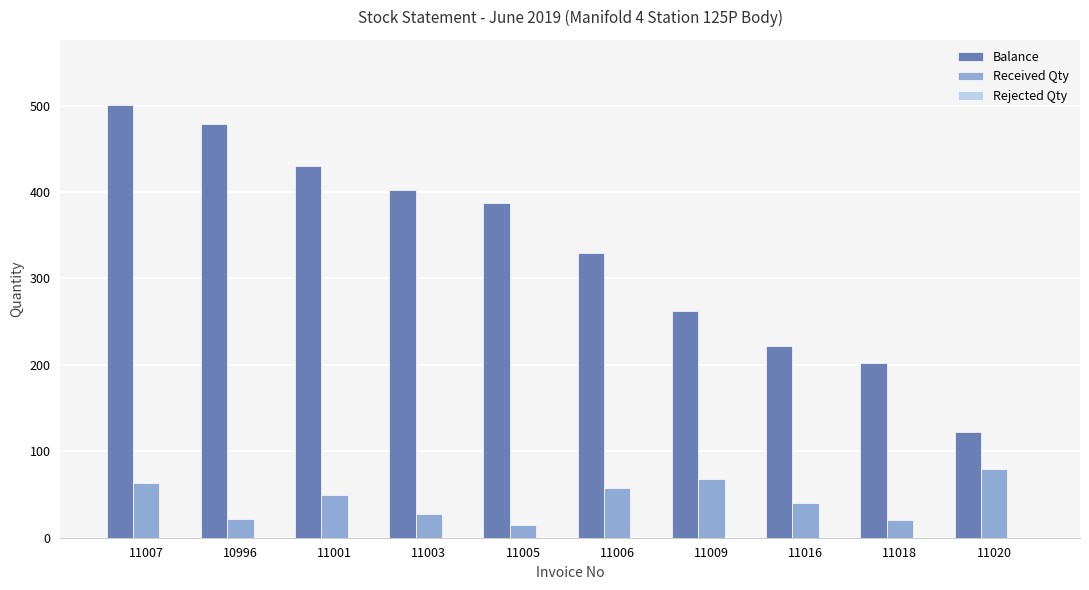

At how many categories does at least one series exceed 88?

10